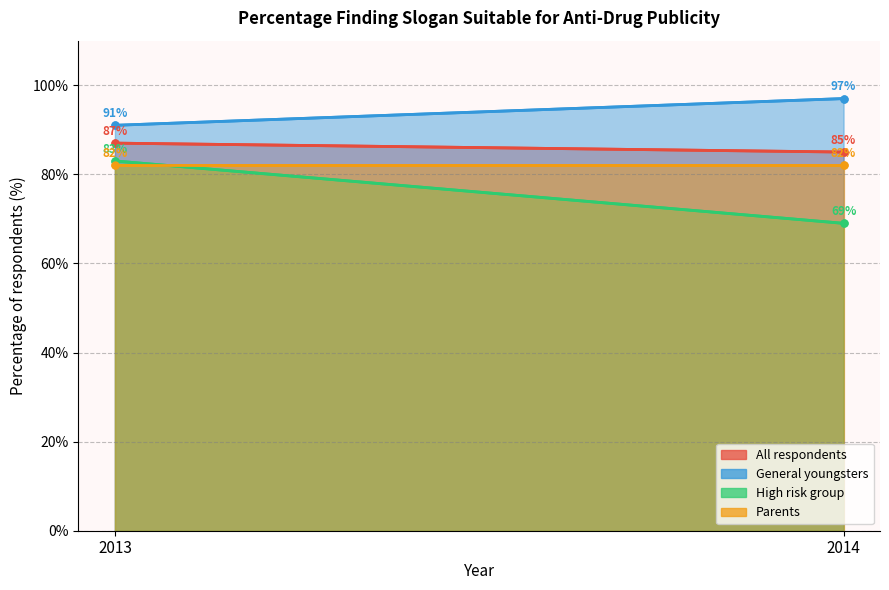

Which category has the highest value across all series?

2014